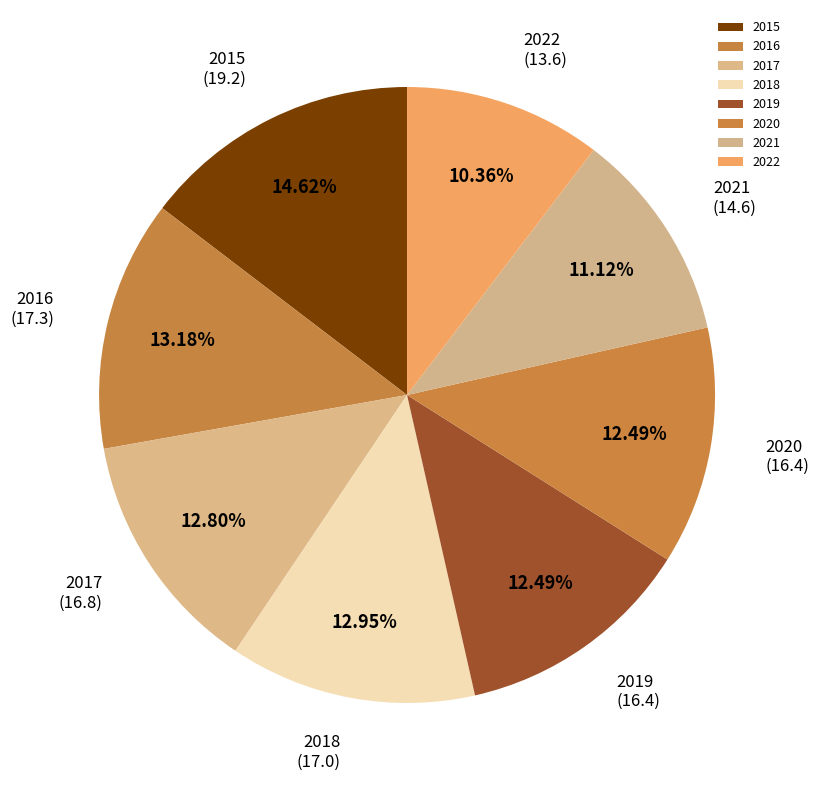

Is it true that 2021 is 11% of the pie?

True